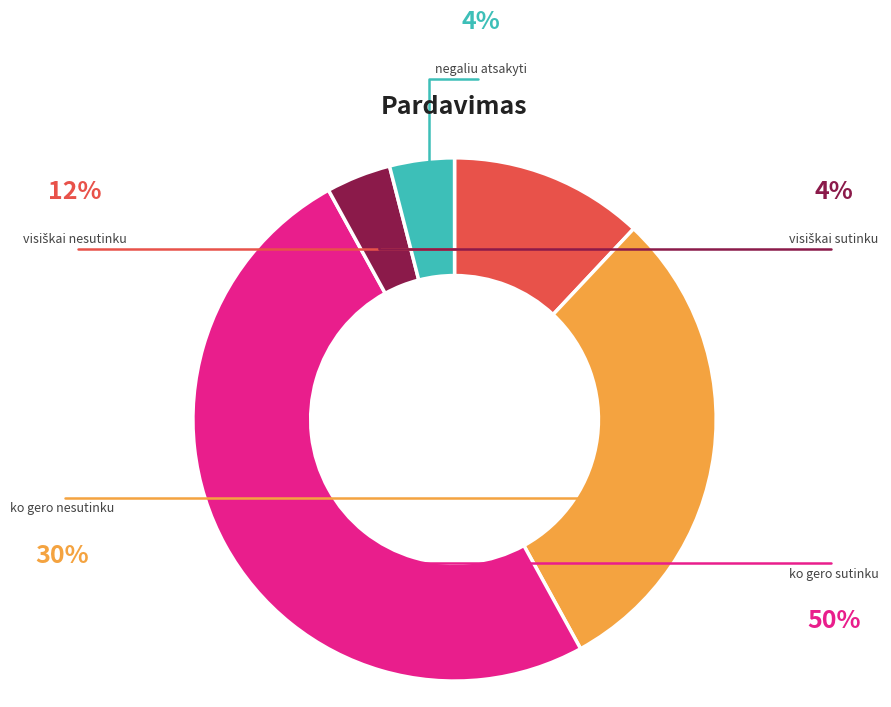

What is the total percentage of negaliu atsakyti and visiškai sutinku?

8.0%